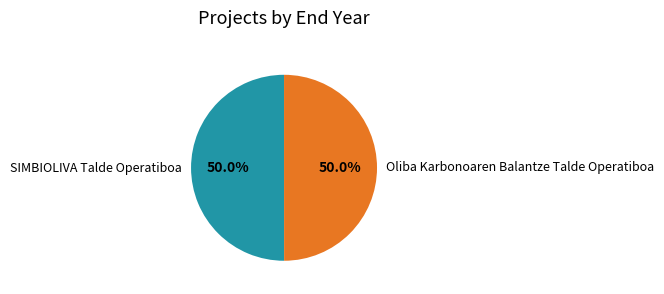

What is the ratio of the value at Oliba Karbonoaren Balantze Talde Operatiboa to the value at SIMBIOLIVA Talde Operatiboa?

1.0